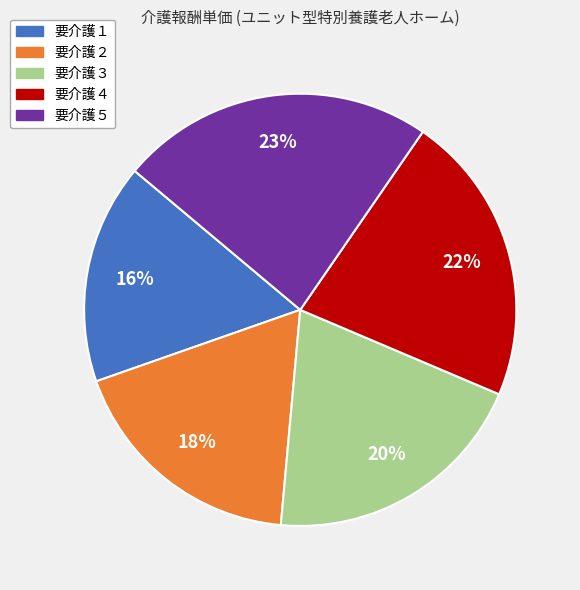

What is the ratio of the value at 要介護２ to the value at 要介護４?

0.8